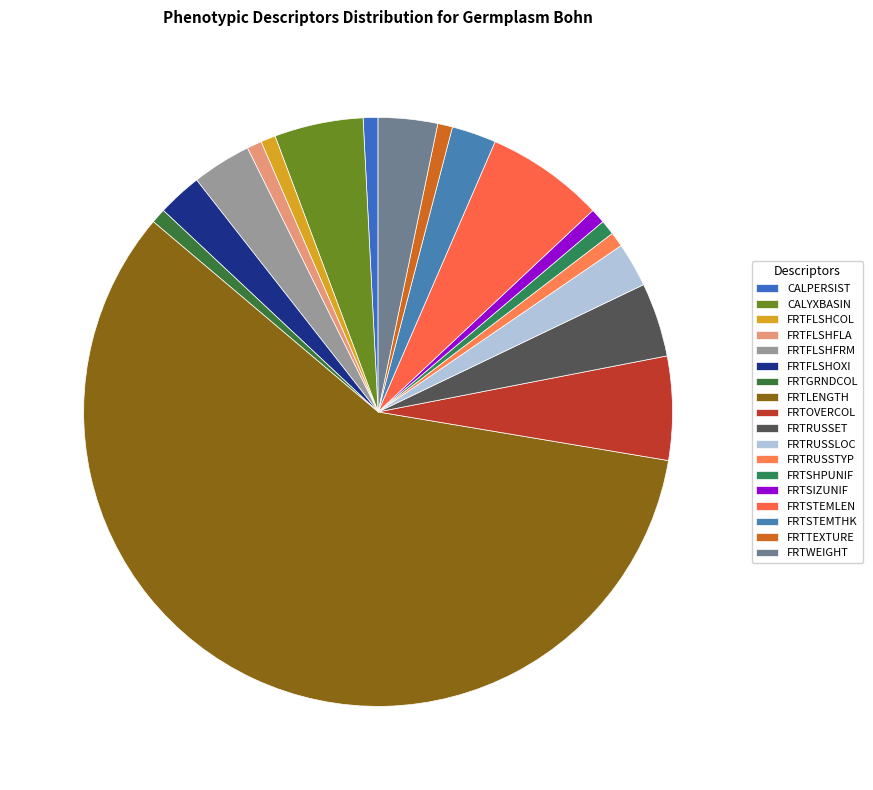

What is the change in value from FRTFLSHFLA to FRTLENGTH?

+71